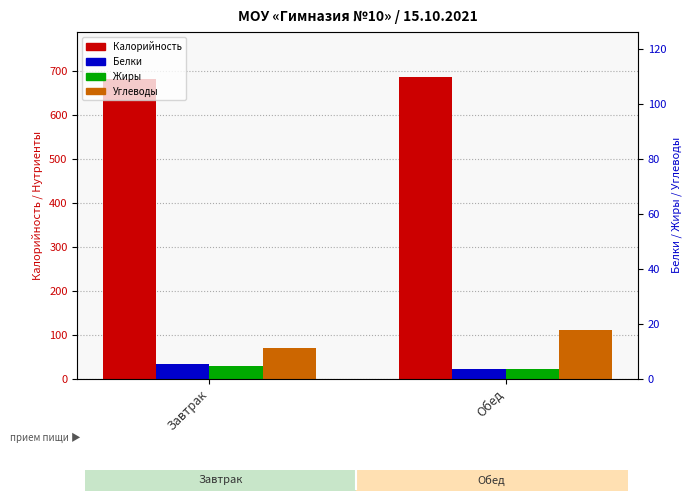

How many values in the Белки series exceed 33?

1